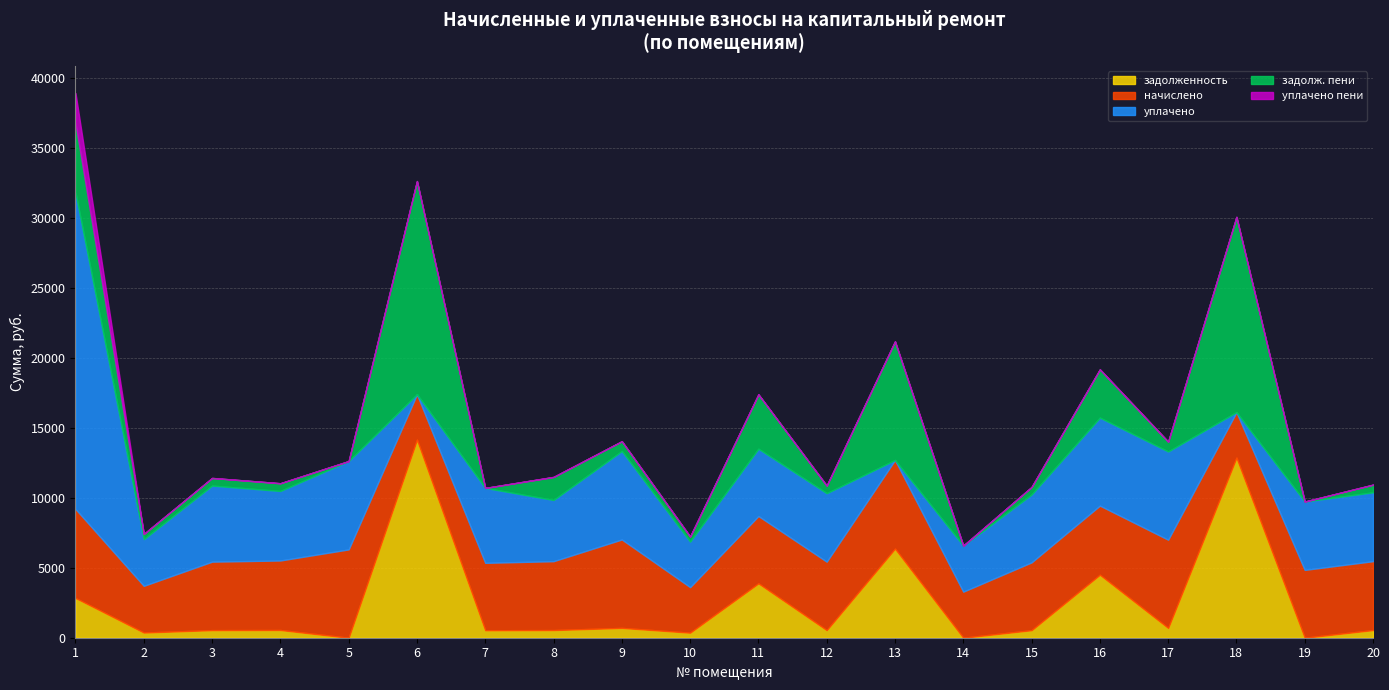

Where is начислено nearest to the value 4802?

11